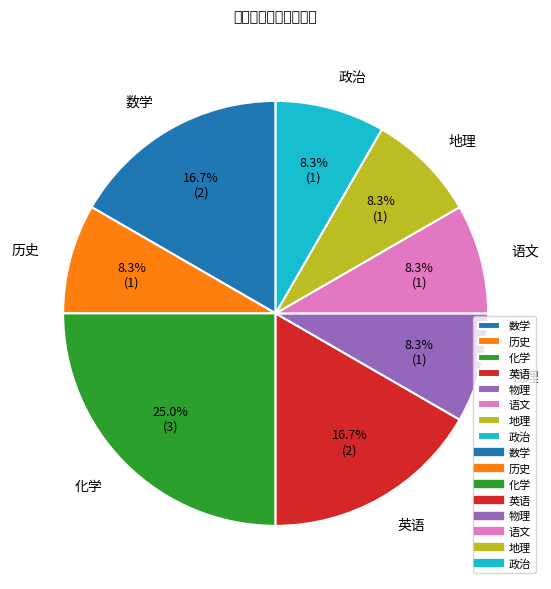

What is the largest slice in the pie chart?

化学